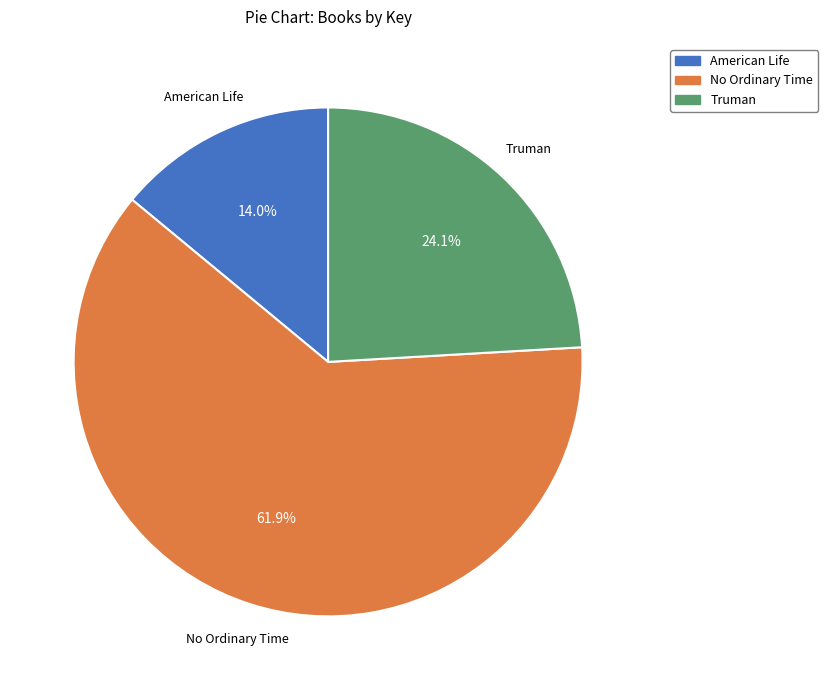

How many slices are in this pie chart?

3